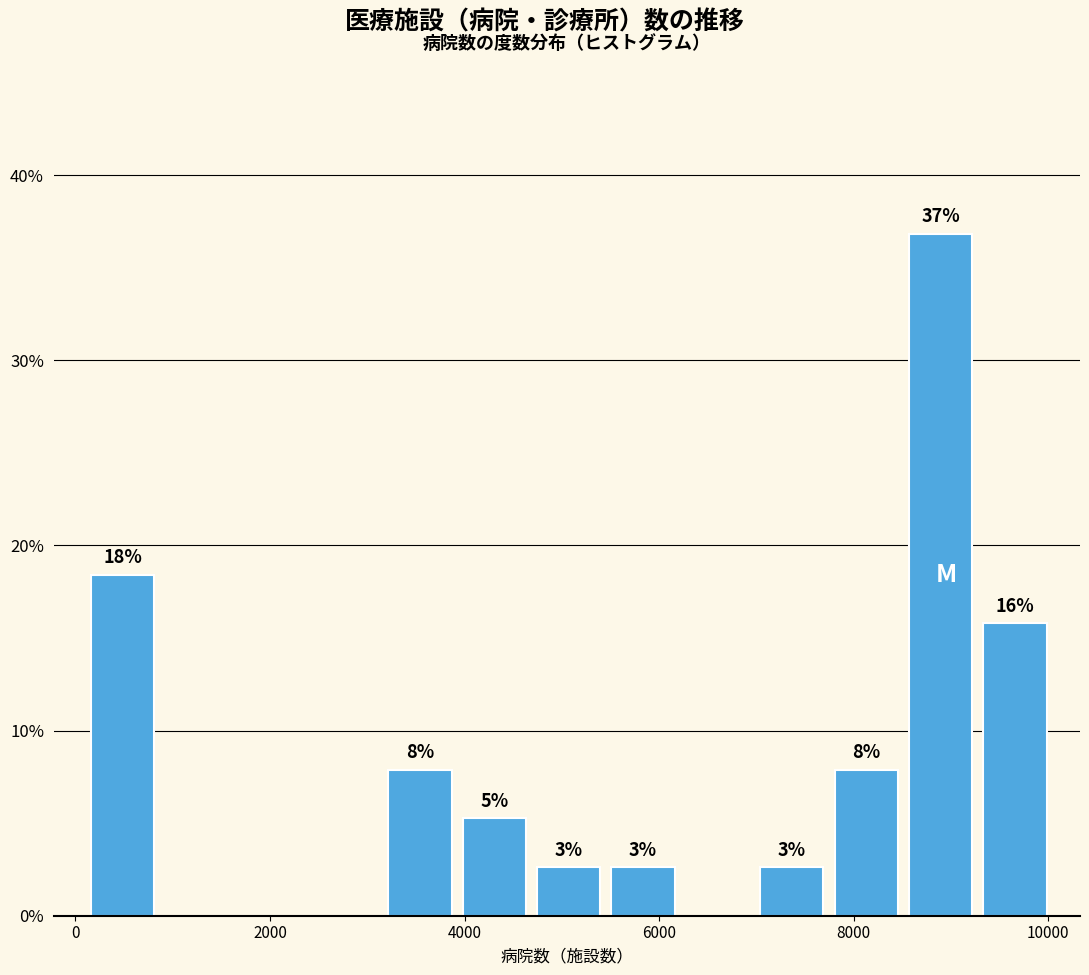

Around what value on the x-axis is the tallest bar? Give the approximate position of its centre, as read against the axis.

8800